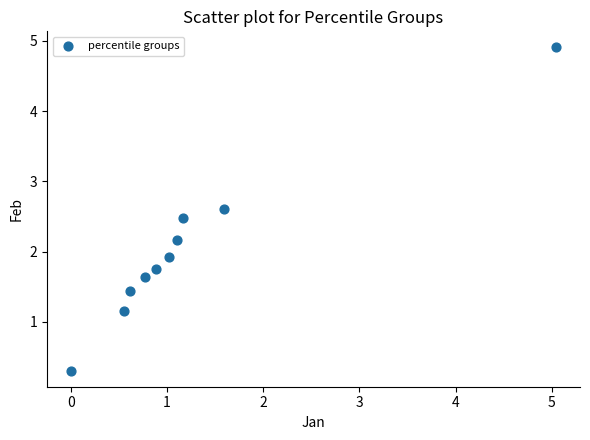

What Y value in the scatter plot is closest to 2?

1.9